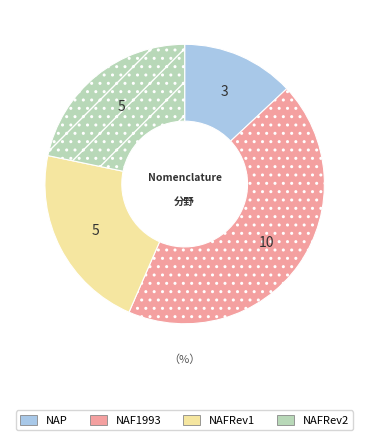

The NAP slice represents 13% of the pie. True or false?

True